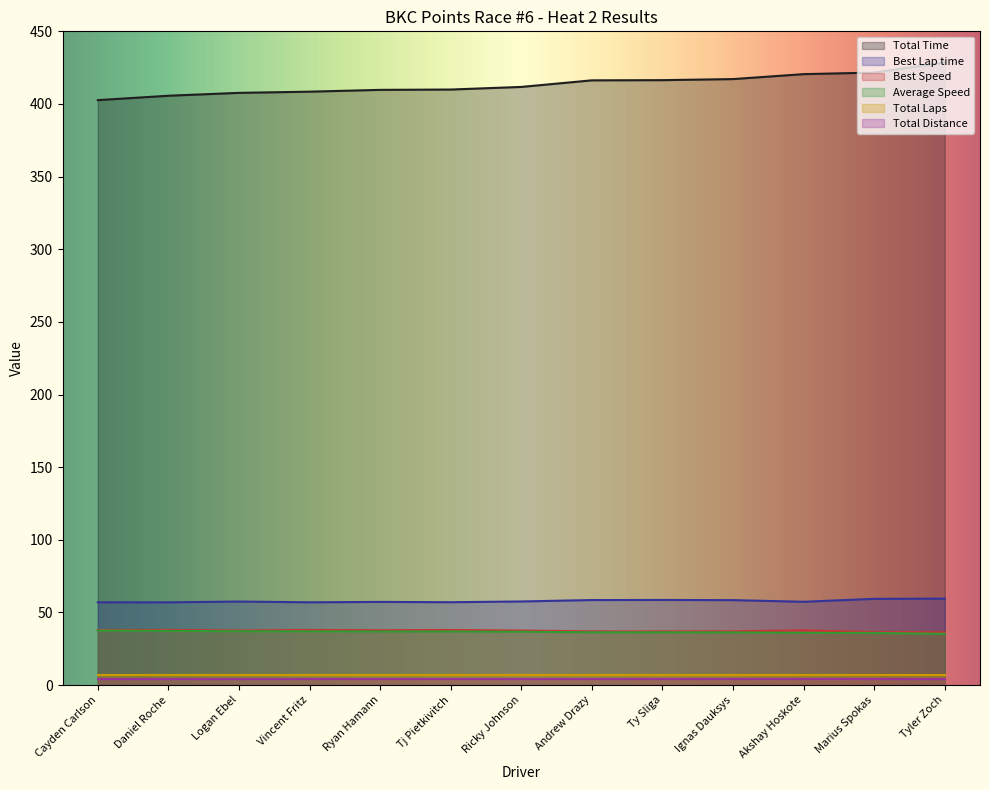

What is the label of the 13th point from the left?

Tyler Zoch